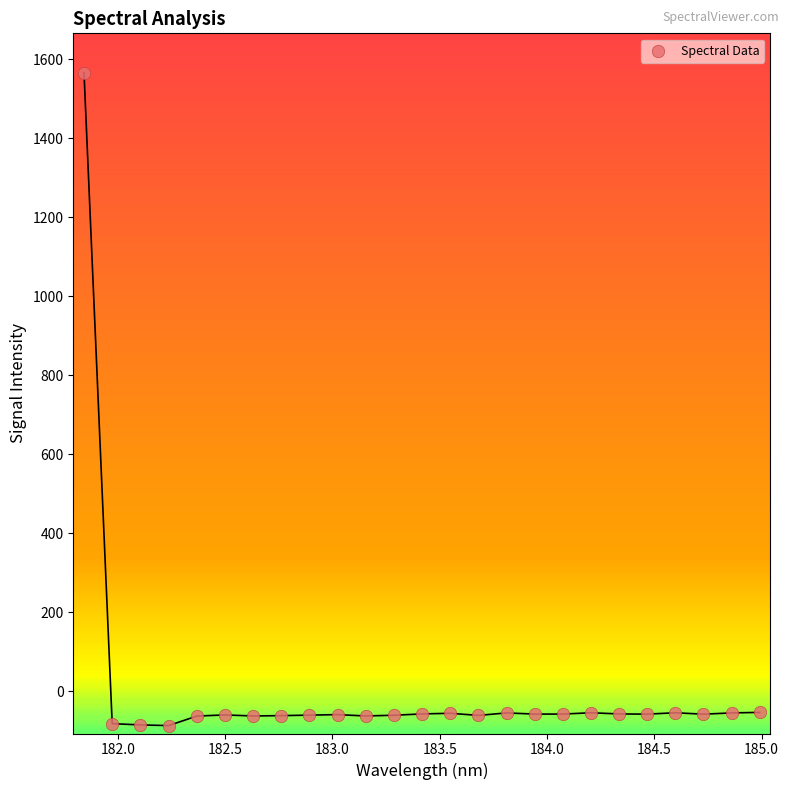

What is the range of Y values (max minus min)?

1652.0